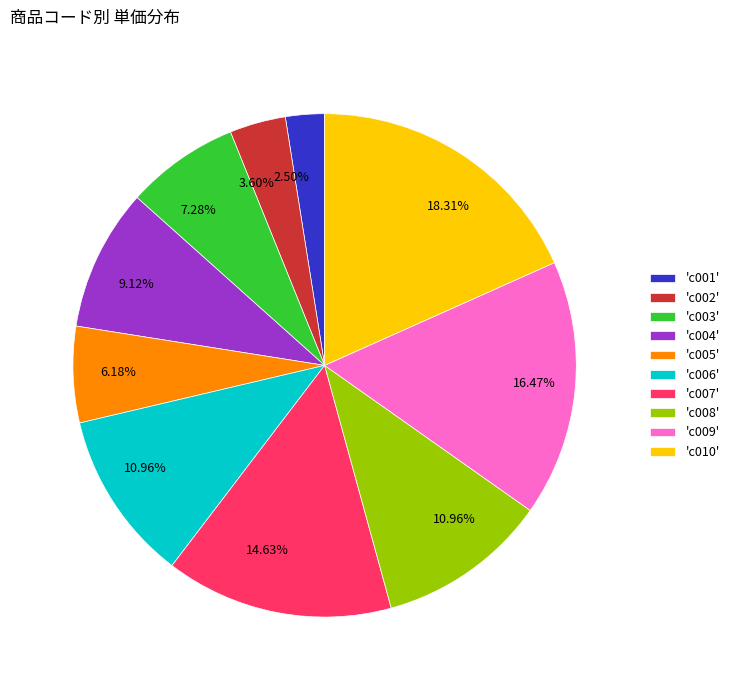

Is there any slice that represents more than half of the pie?

No